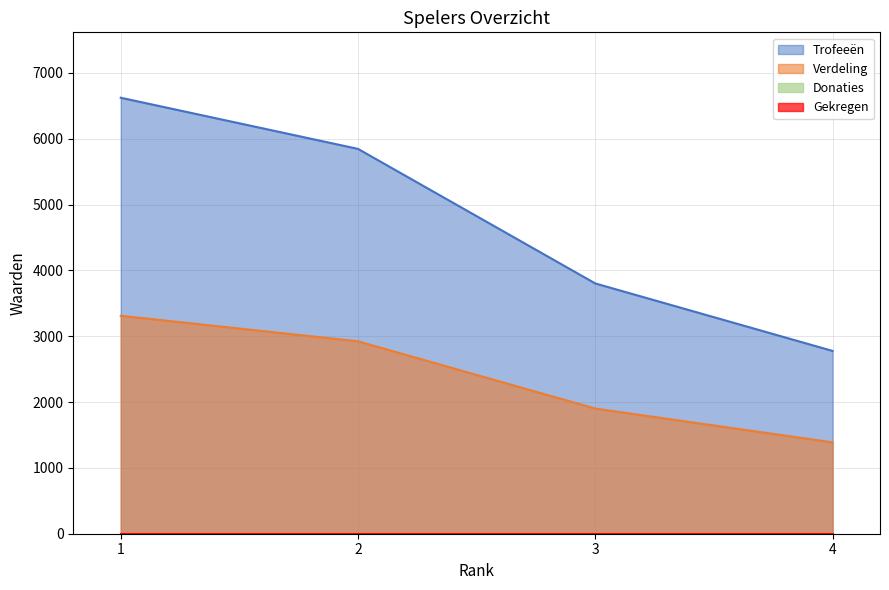

Reading right to left, extract all data points from this chart.

Trofeeën: 2777	3802	5846	6623
Verdeling: 1388	1901	2923	3311